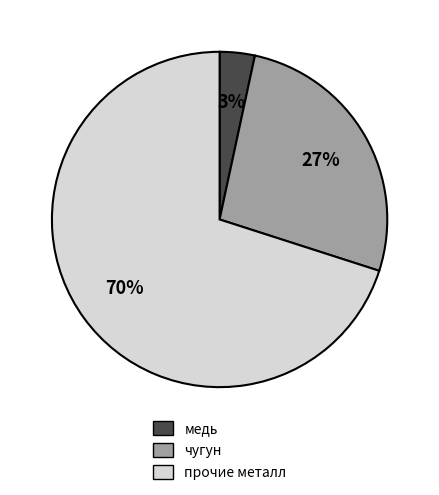

Count the number of slices in the pie.

3